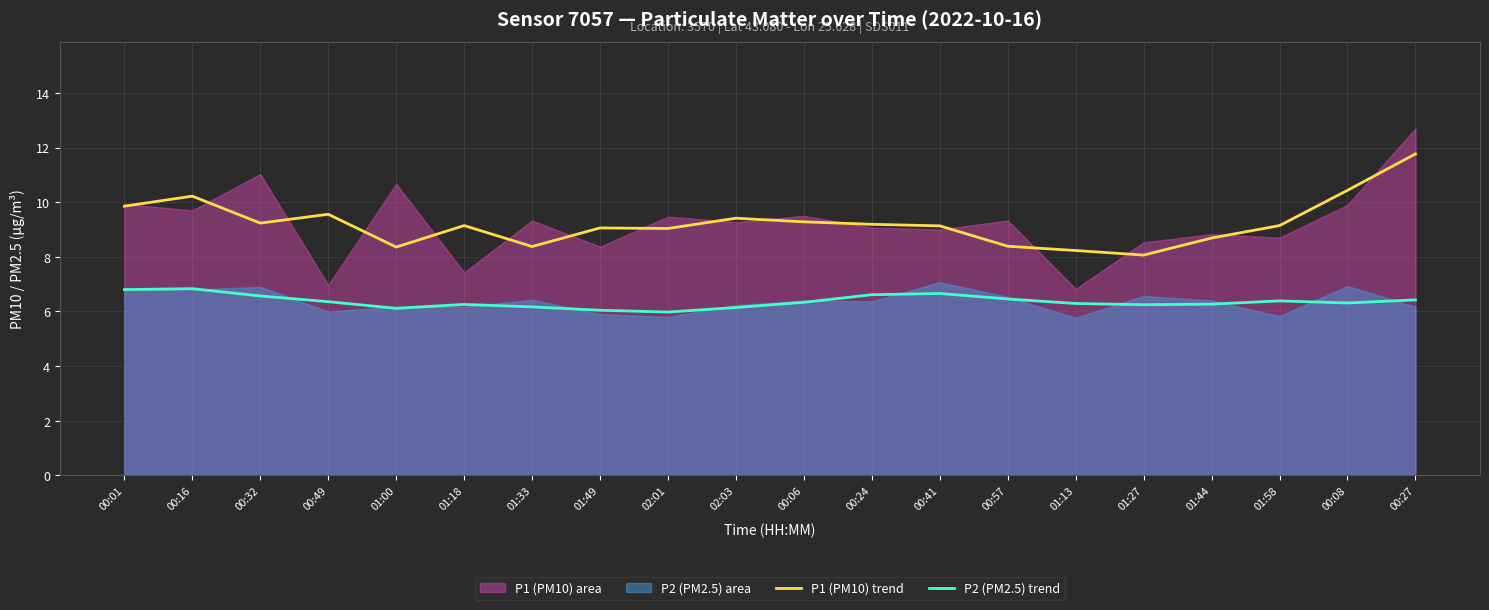

Where is the first local maximum for P1 (PM10) trend?

00:16